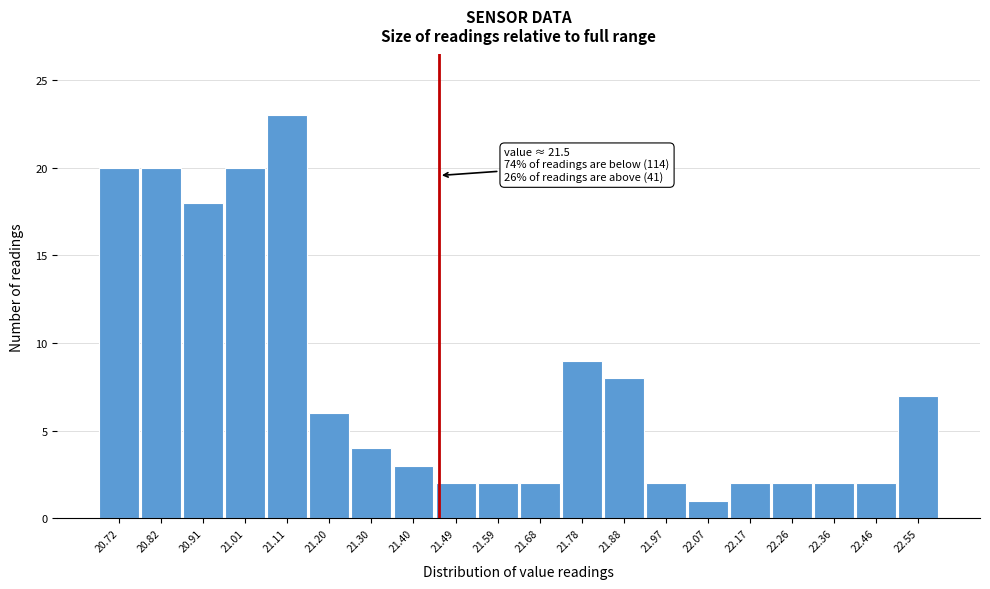

Reading right to left, extract all data points from this chart.

7	2	2	2	2	1	2	8	9	2	2	2	3	4	6	23	20	18	20	20